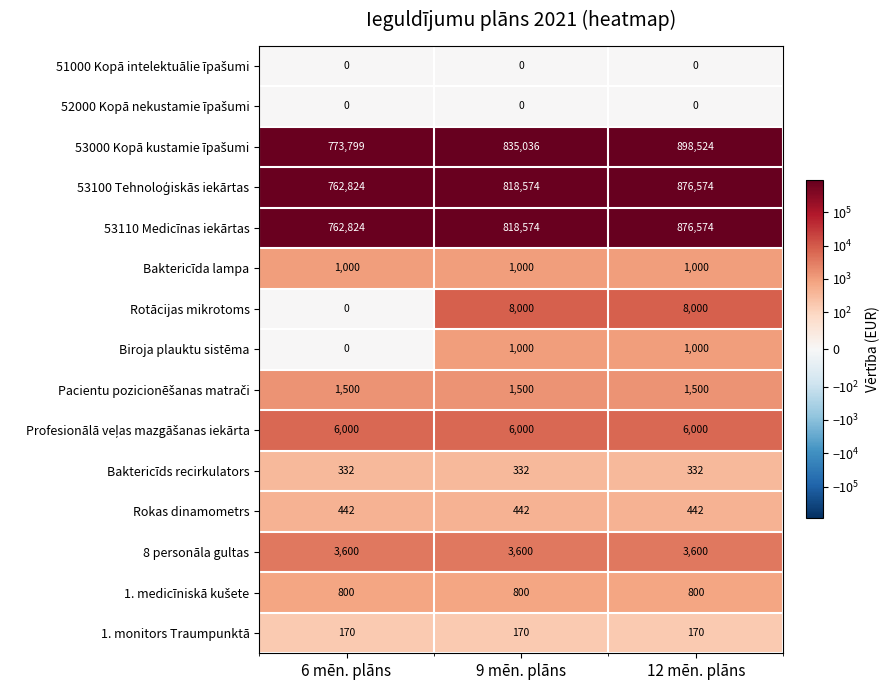

What is the sum of all Baktericīds recirkulators values?

996